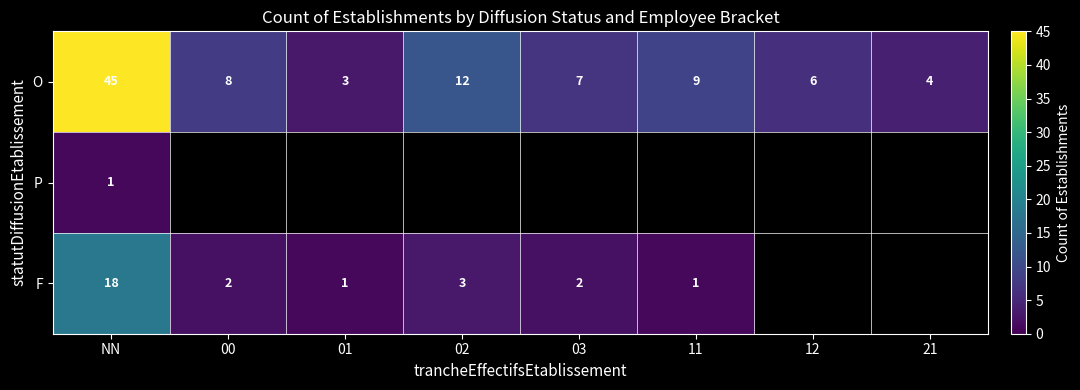

What is the greatest value displayed?

45.0